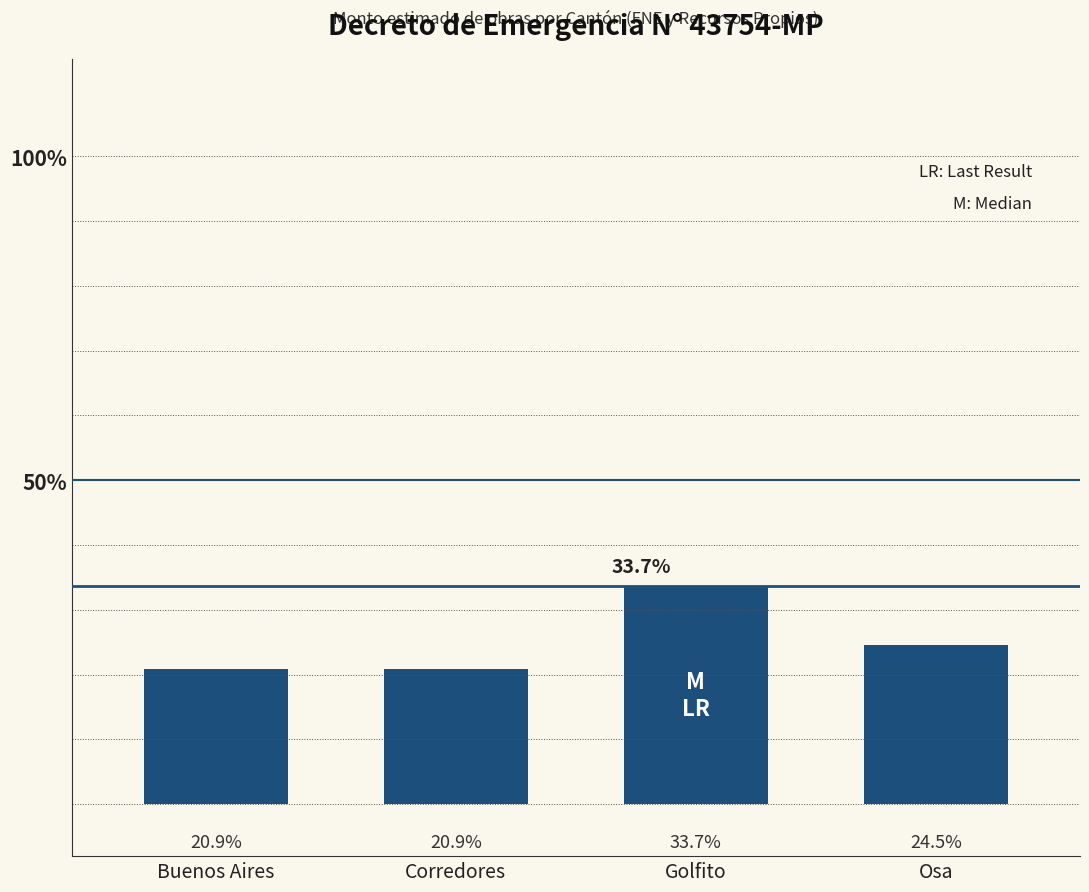

What is the label of the 3rd bar from the right?

Corredores